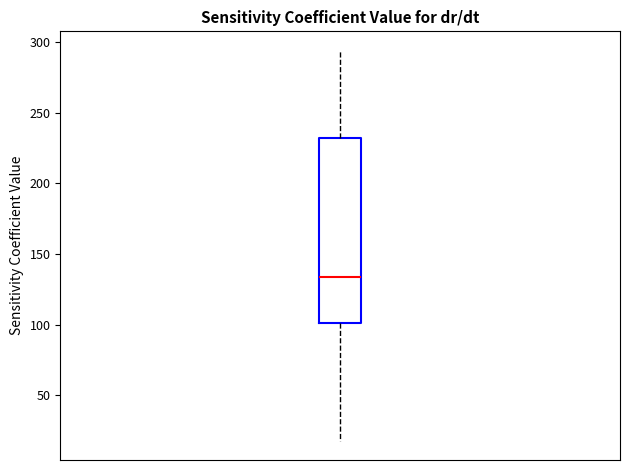

Read this box plot against the y-axis: the position of the median line, the range covered by the box, and the ends of both whiskers. The values are not printed on the chart, so give them approximately, as read against the axis.

median 135, box 100 to 230, whiskers 20 to 295